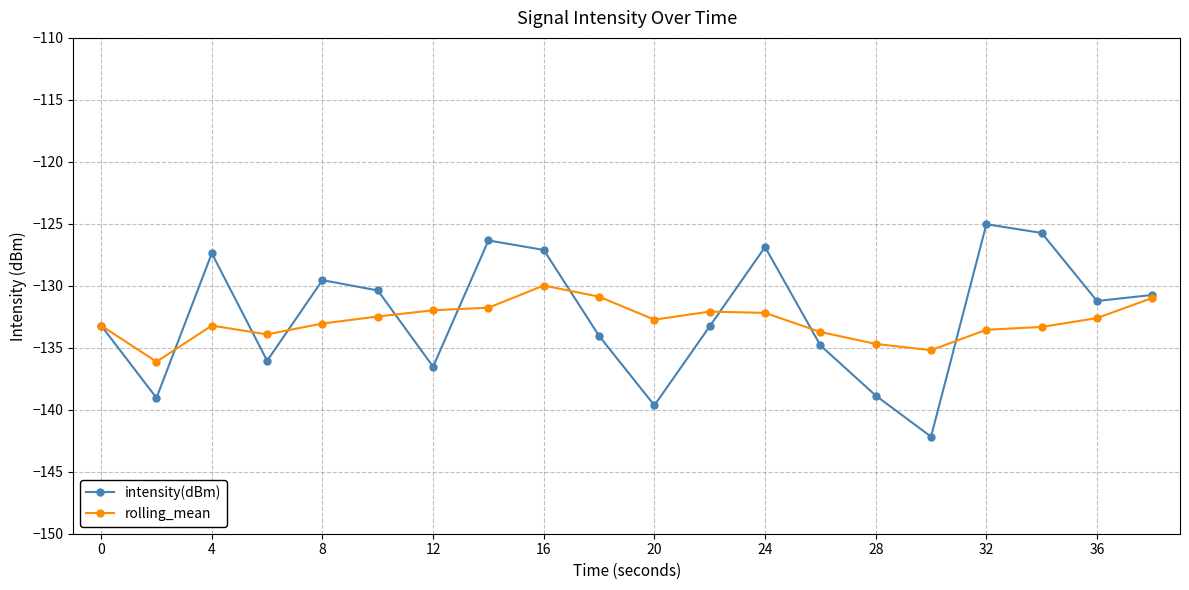

In intensity(dBm), how many points are lower than both neighbors (excluding endpoints)?

6